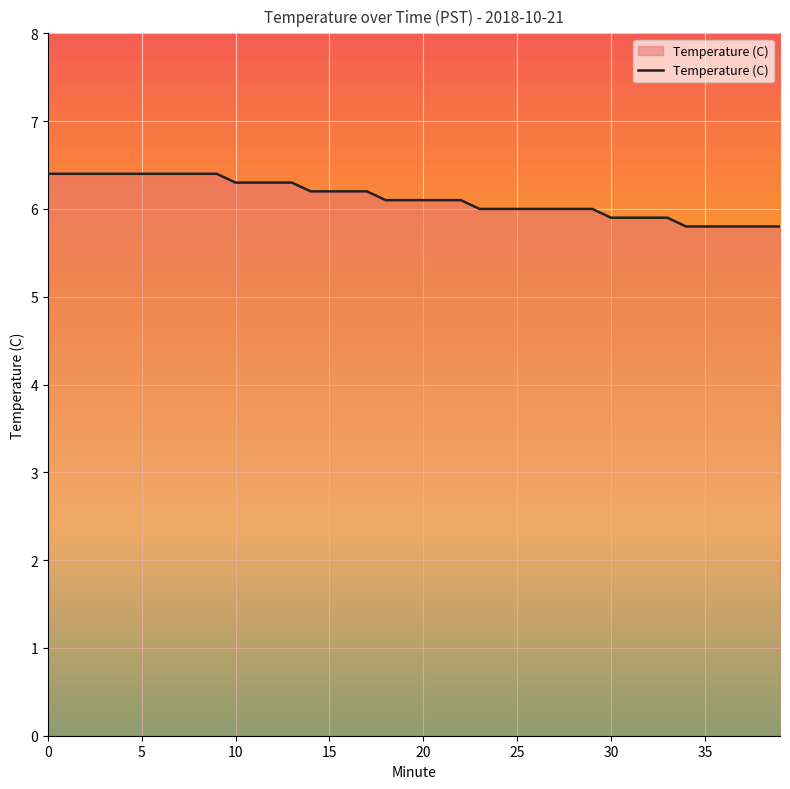

What is the difference between the maximum and minimum values?

0.6